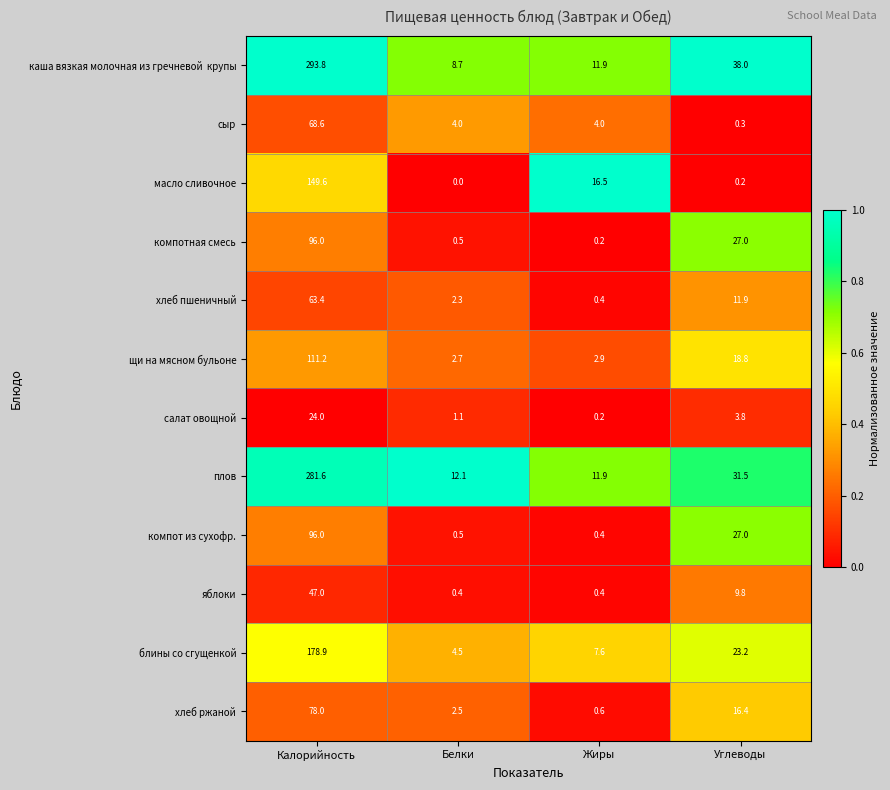

Where does the компот из сухофр. series first go above 27?

Калорийность